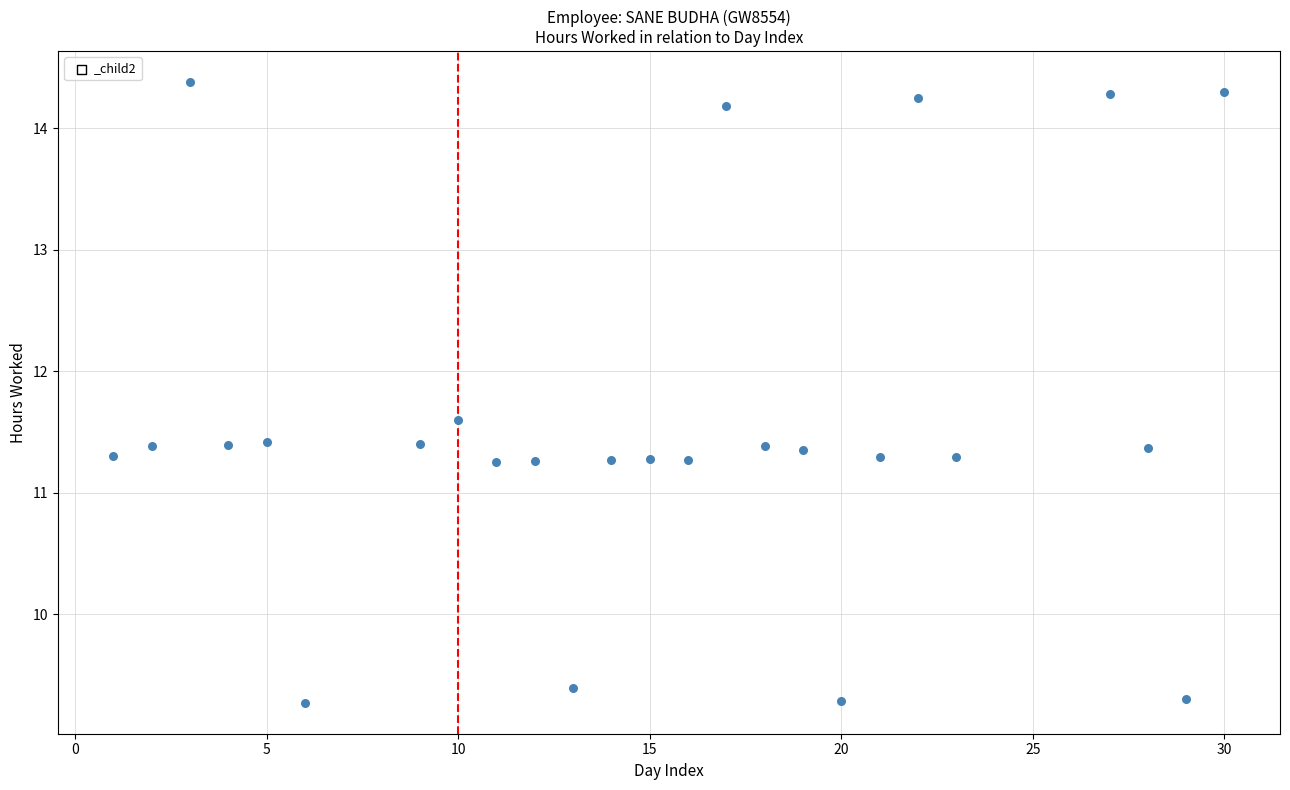

What is the range of X values (max minus min)?

29.0